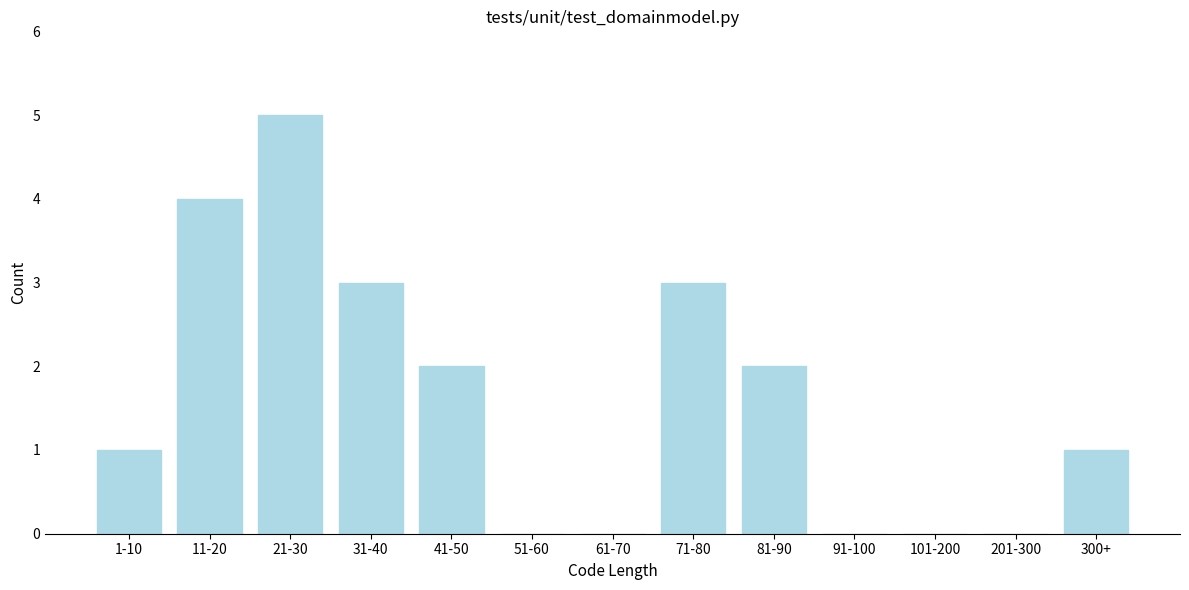

Reading right to left, transcribe all the data shown in this chart.

300+=1	201-300=0	101-200=0	91-100=0	81-90=2	71-80=3	61-70=0	51-60=0	41-50=2	31-40=3	21-30=5	11-20=4	1-10=1